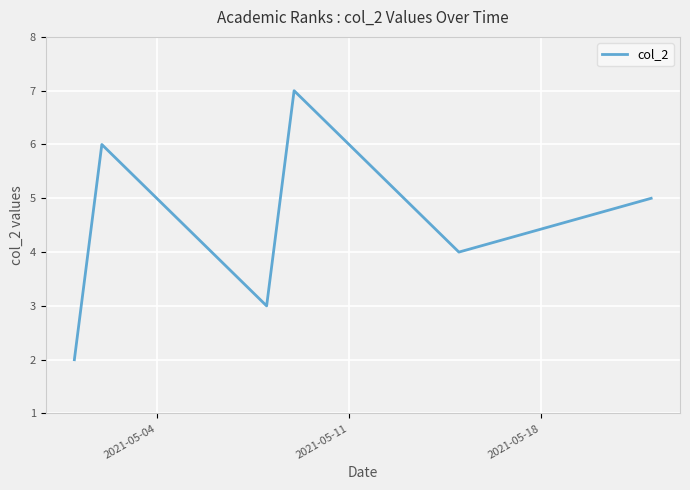

What is the greatest value displayed?

7